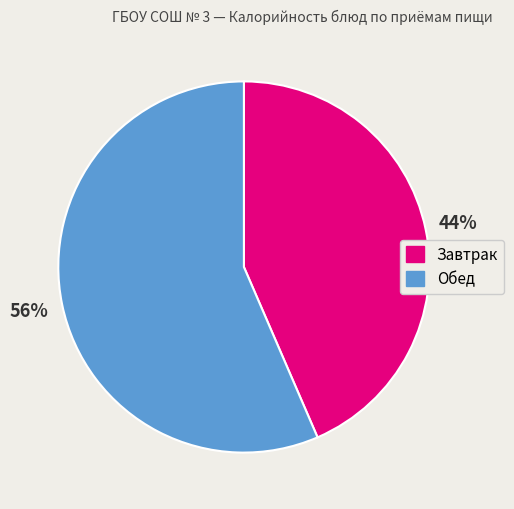

To the nearest percent, what is the combined percentage of Обед and Завтрак?

100%